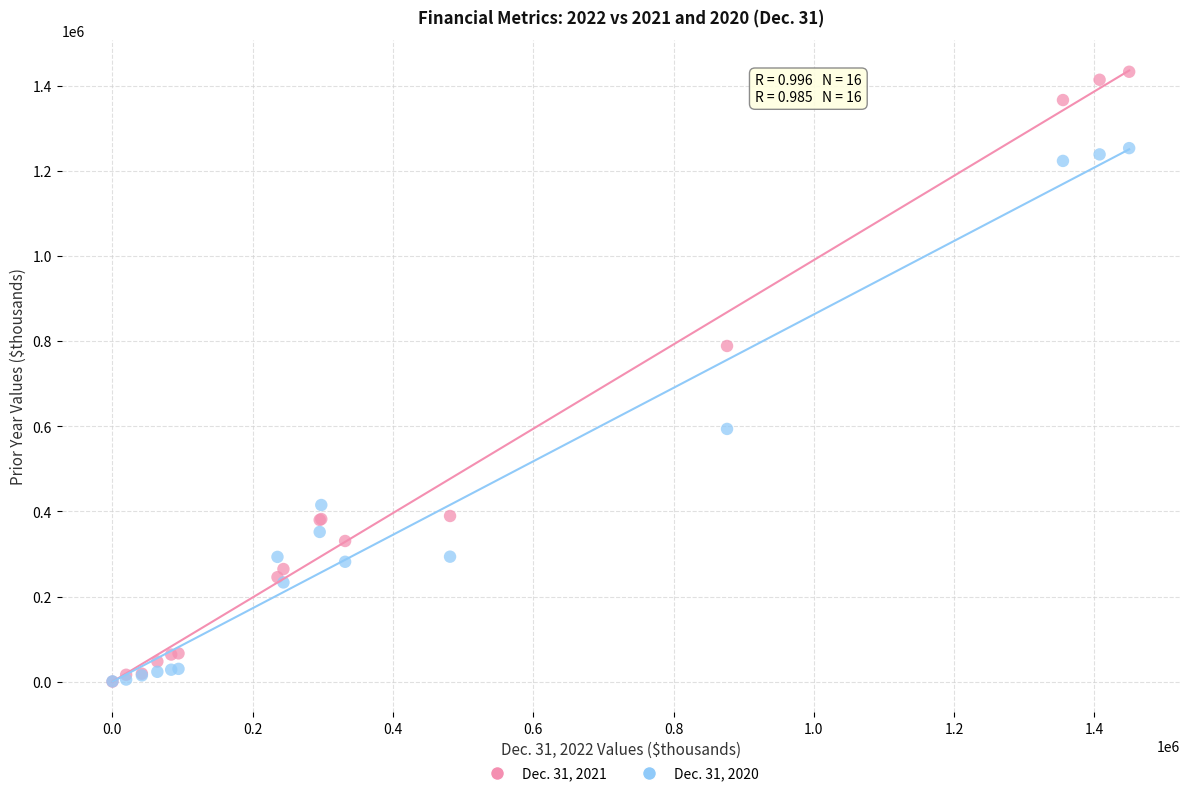

Which series reaches the maximum Y coordinate?

Dec. 31, 2021